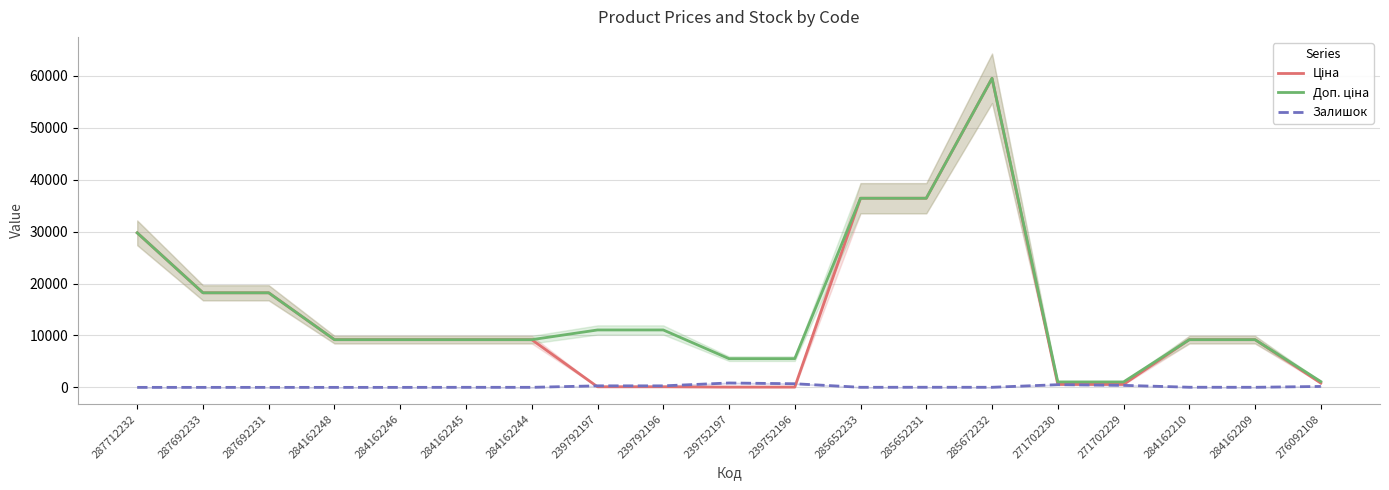

What is the label of the 3rd point from the right?

284162210